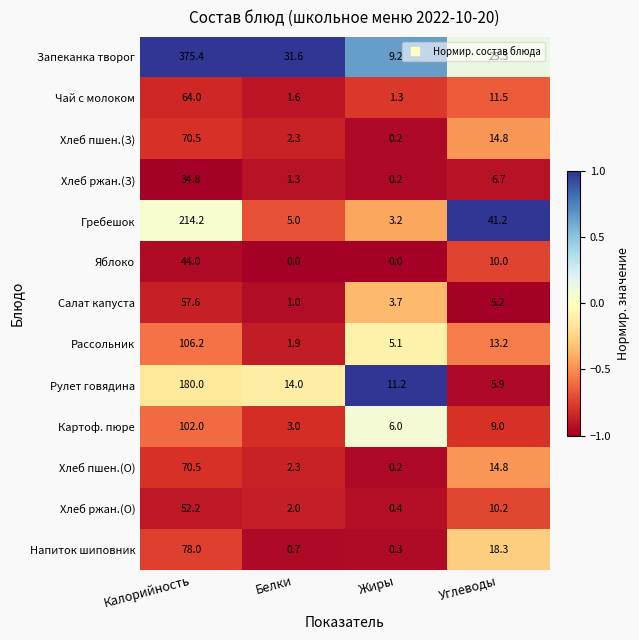

The value of Рулет говядина at Жиры is 11.2. True or false?

True